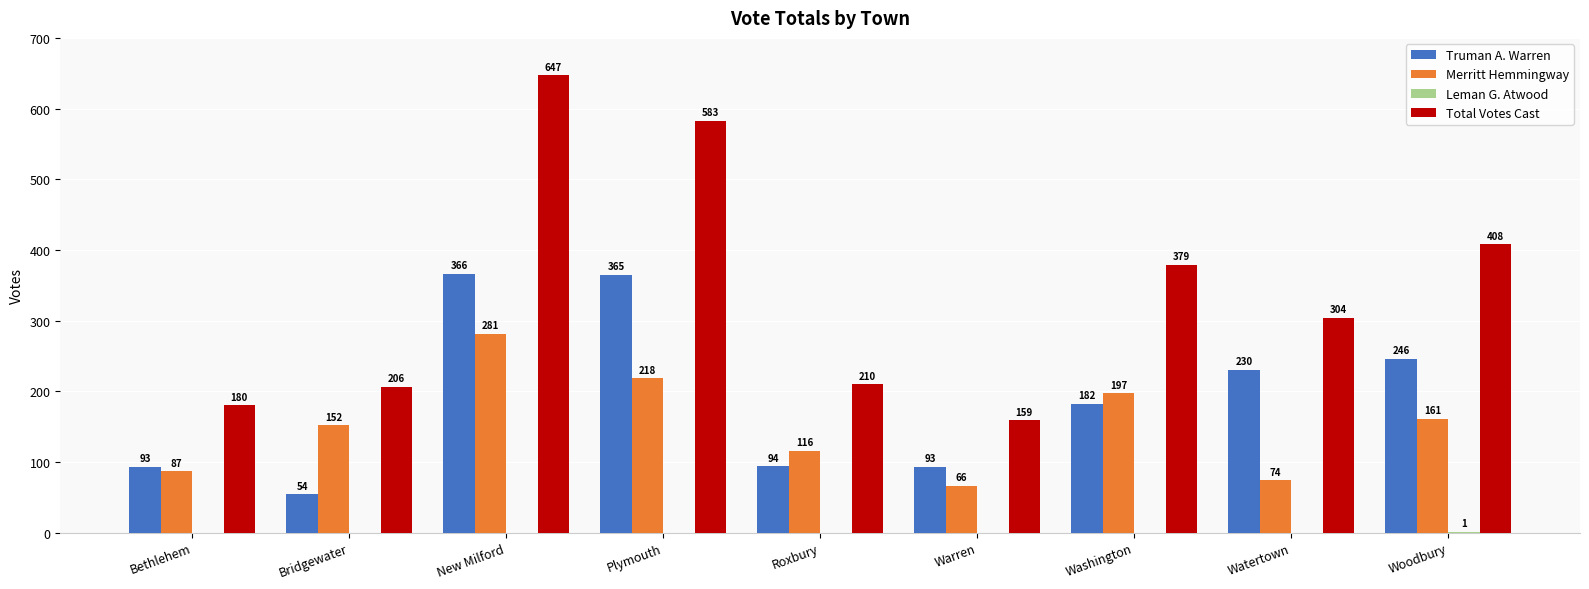

What is the average value of the Merritt Hemmingway series?

150